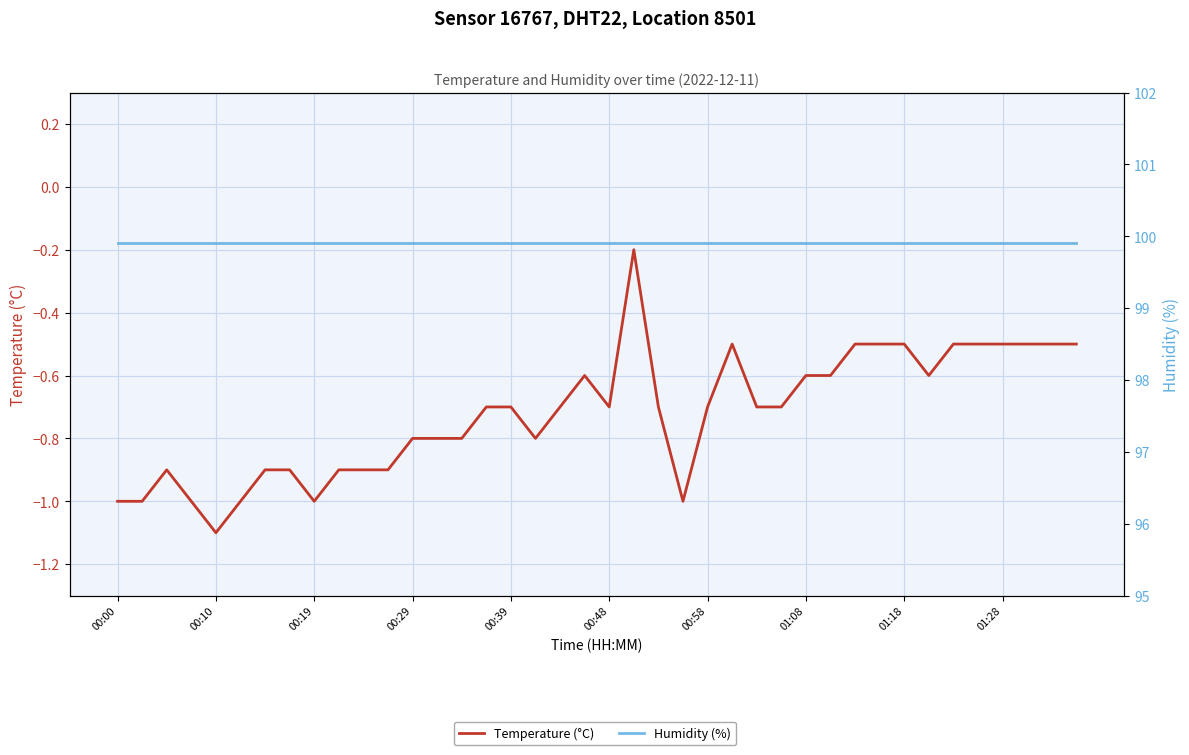

Rank the series at 13 from lowest to highest value.

Temperature (°C), Humidity (%)